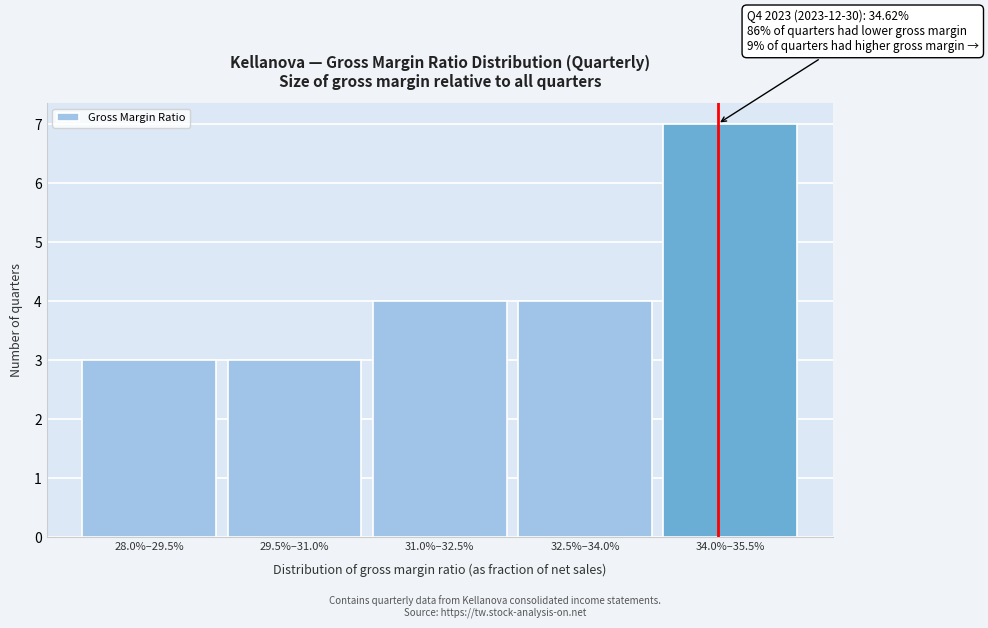

Reading left to right, list all the values displayed in this chart.

3	3	4	4	7